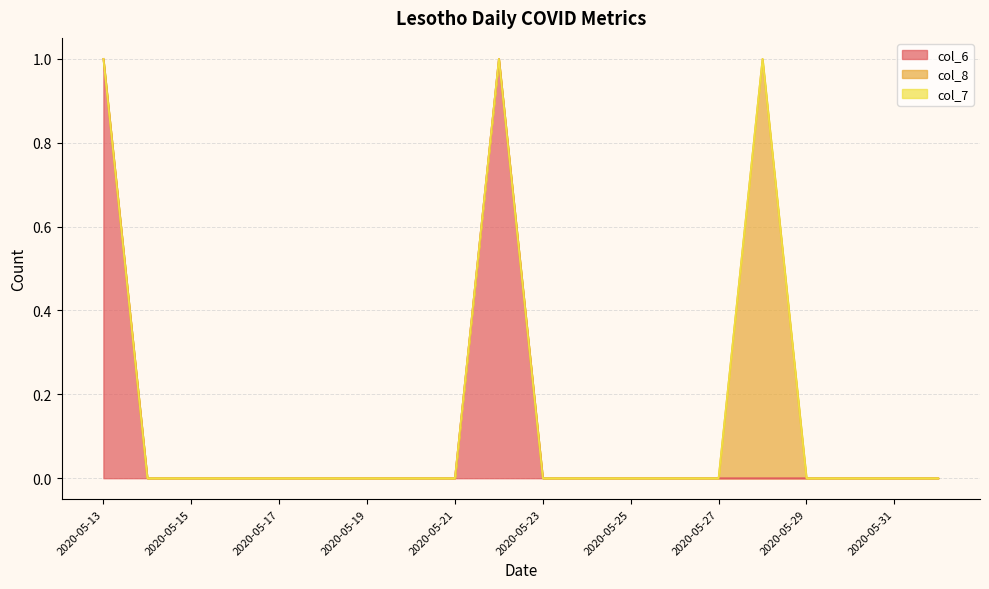

Reading left to right, transcribe all the data shown in this chart.

col_6: 2020-05-13=1	2020-05-14=0	2020-05-15=0	2020-05-16=0	2020-05-17=0	2020-05-18=0	2020-05-19=0	2020-05-20=0	2020-05-21=0	2020-05-22=1	2020-05-23=0	2020-05-24=0	2020-05-25=0	2020-05-26=0	2020-05-27=0	2020-05-28=0	2020-05-29=0	2020-05-30=0	2020-05-31=0	2020-06-01=0
col_8: 2020-05-13=0	2020-05-14=0	2020-05-15=0	2020-05-16=0	2020-05-17=0	2020-05-18=0	2020-05-19=0	2020-05-20=0	2020-05-21=0	2020-05-22=0	2020-05-23=0	2020-05-24=0	2020-05-25=0	2020-05-26=0	2020-05-27=0	2020-05-28=1	2020-05-29=0	2020-05-30=0	2020-05-31=0	2020-06-01=0
col_7: 2020-05-13=0	2020-05-14=0	2020-05-15=0	2020-05-16=0	2020-05-17=0	2020-05-18=0	2020-05-19=0	2020-05-20=0	2020-05-21=0	2020-05-22=0	2020-05-23=0	2020-05-24=0	2020-05-25=0	2020-05-26=0	2020-05-27=0	2020-05-28=0	2020-05-29=0	2020-05-30=0	2020-05-31=0	2020-06-01=0